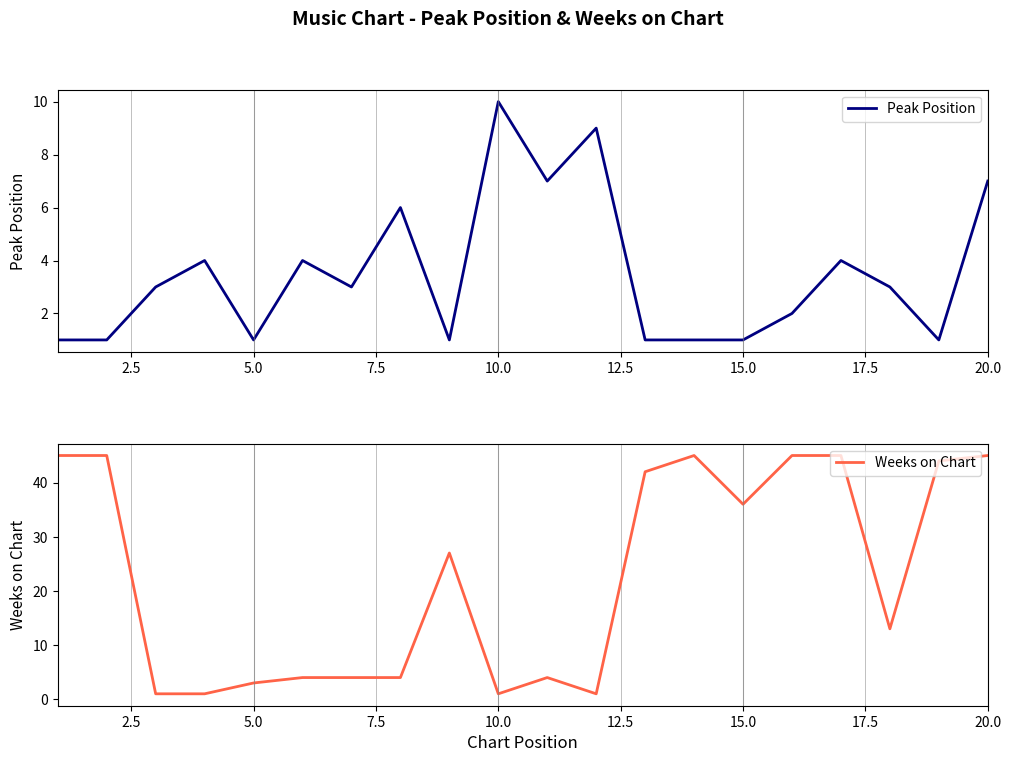

List the series in order of their overall mean, highest first.

Weeks on Chart, Peak Position